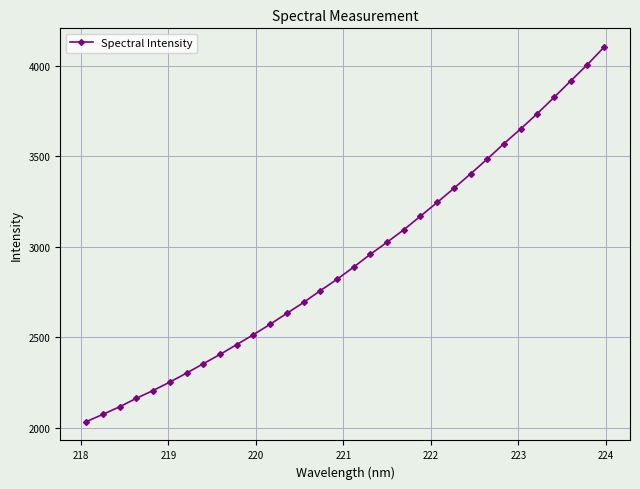

What is the maximum value shown in the chart?

4104.3